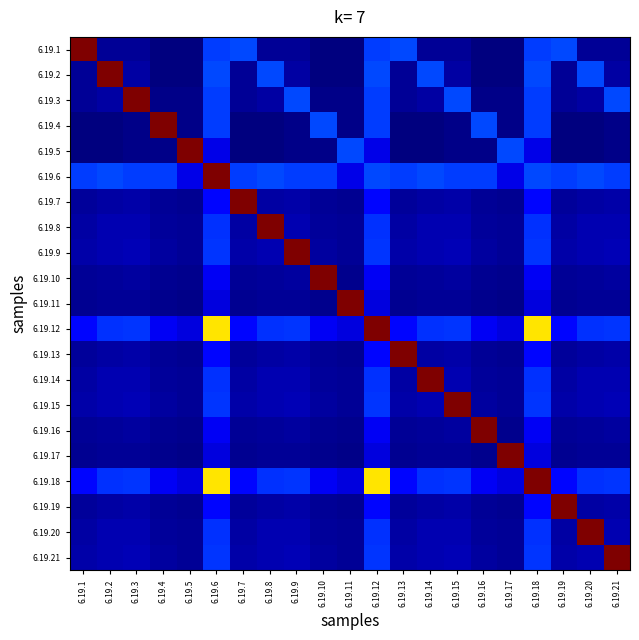

What is the spread (max minus min) of values at 6.19.12?

39.8